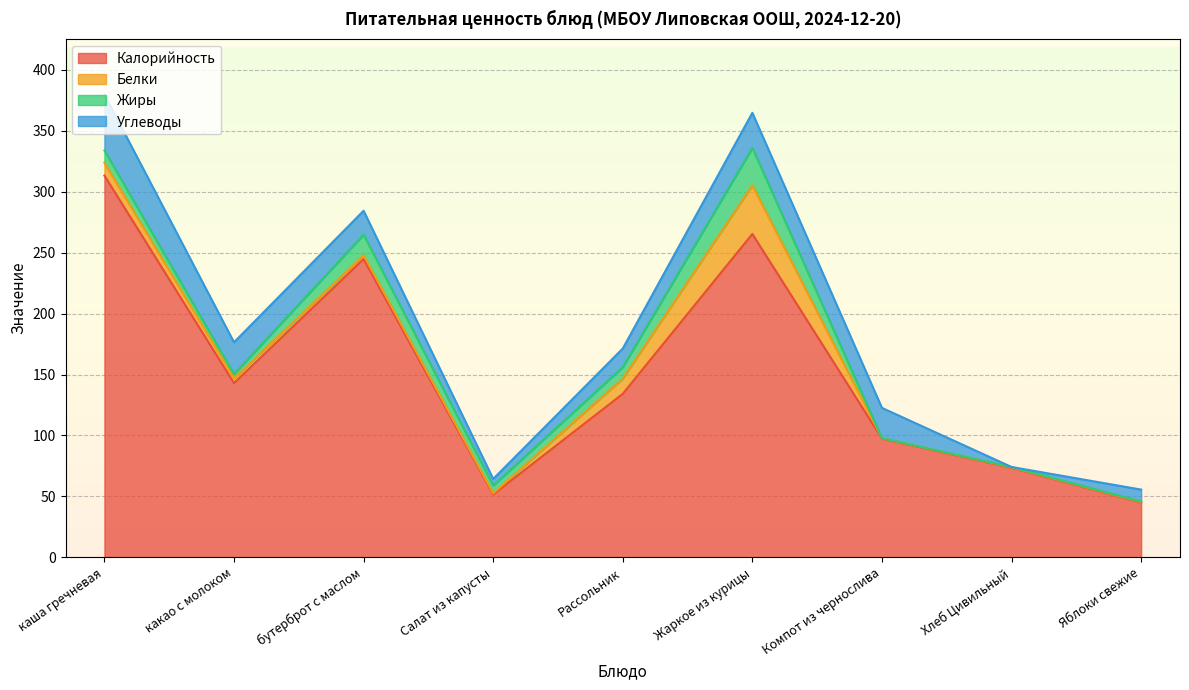

How many times do Углеводы and Жиры cross each other?

6